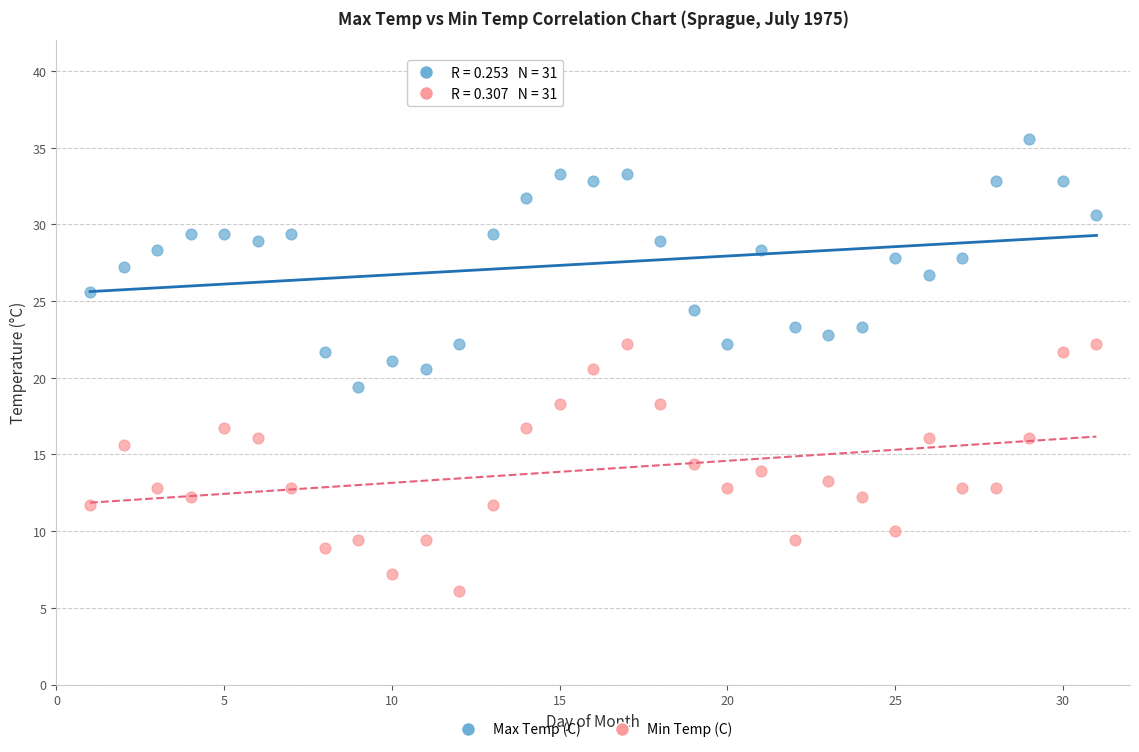

Across all data points, what is the range of Y values (max minus min)?

29.5